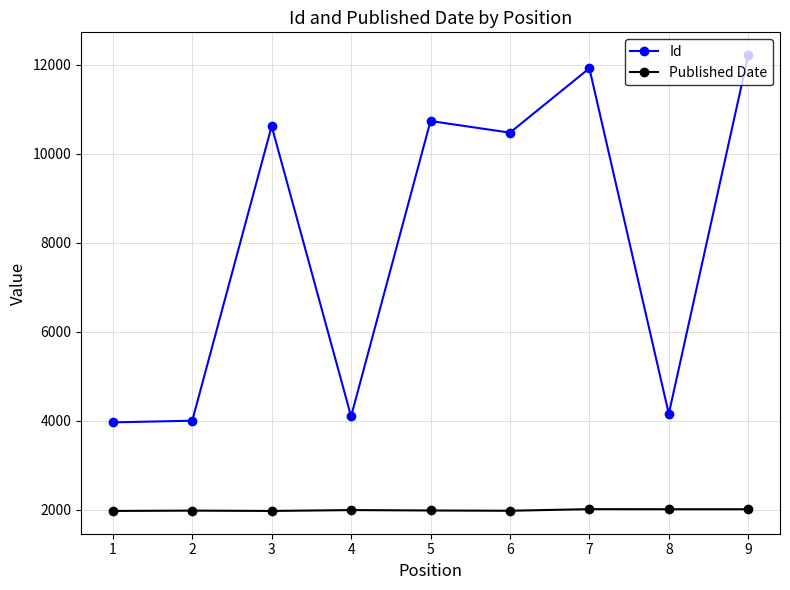

Does the chart have visible grid lines?

Yes